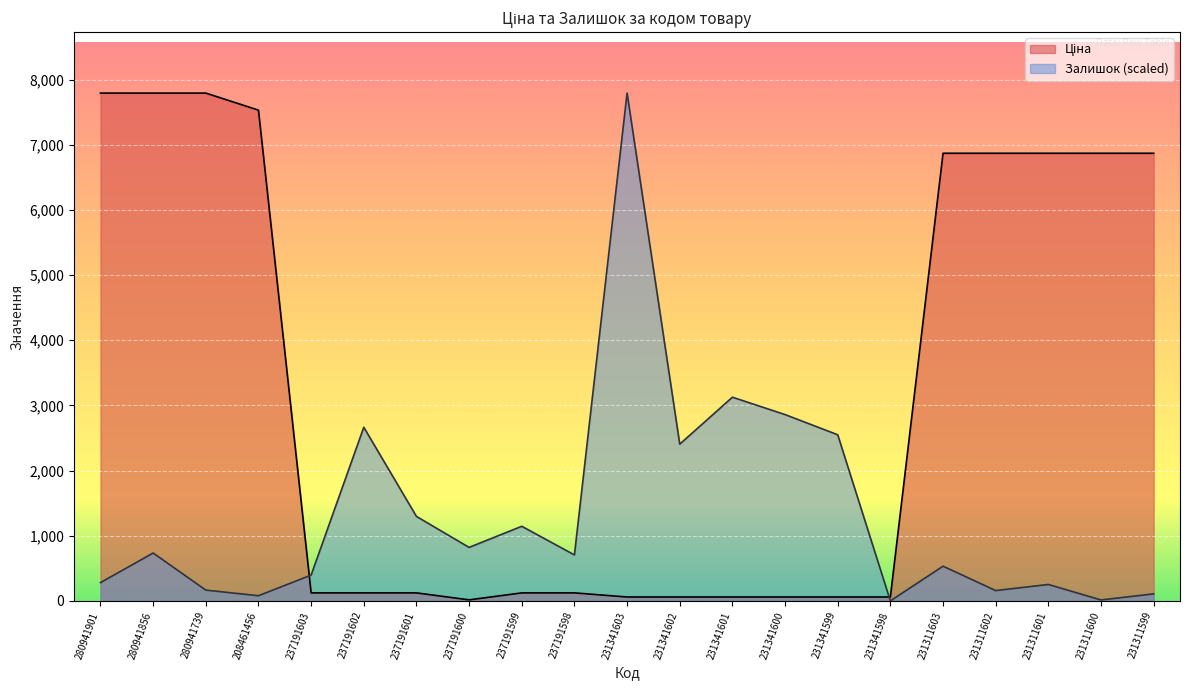

What is the label of the 10th point from the right?

231341602